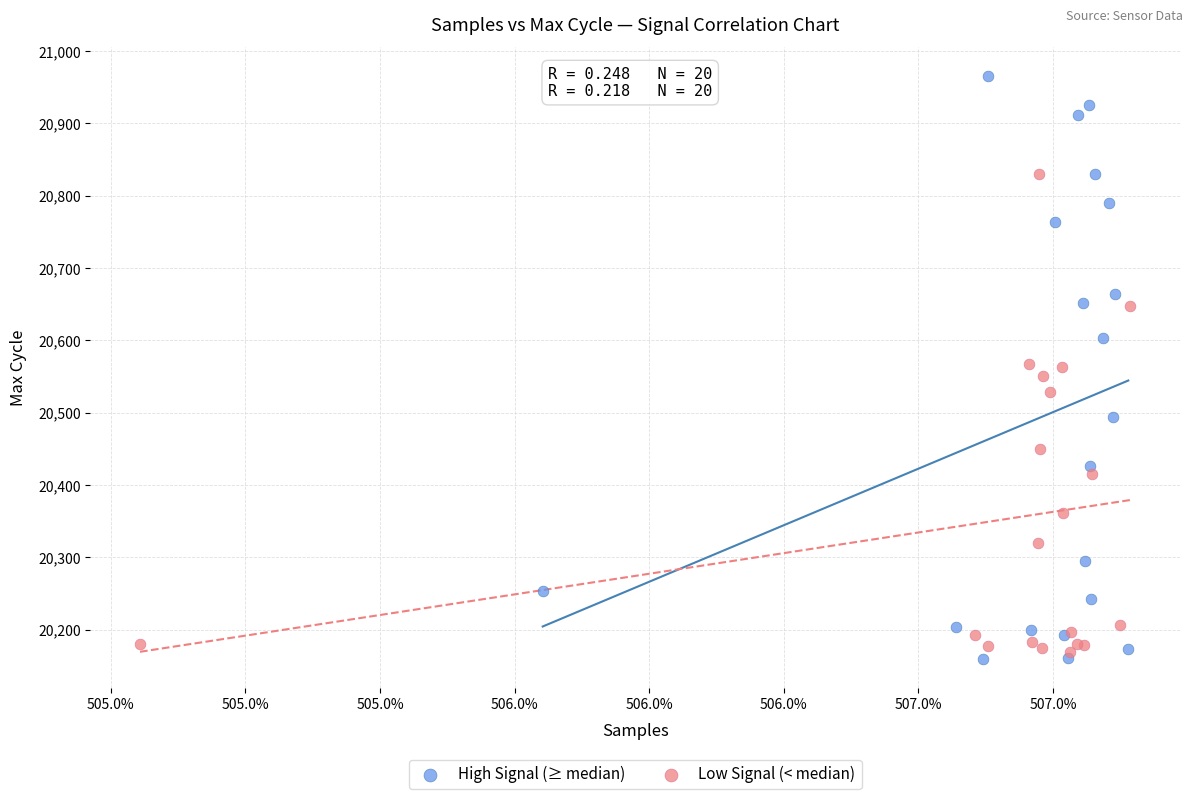

Which series has the widest spread of Y values?

High Signal (≥ median)